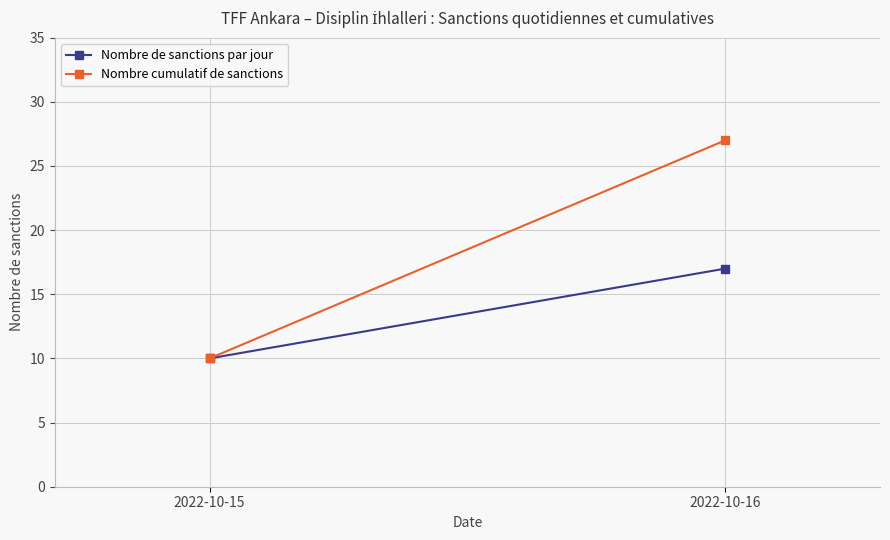

The Nombre cumulatif de sanctions series shows 10 at 2022-10-15. True or false?

True